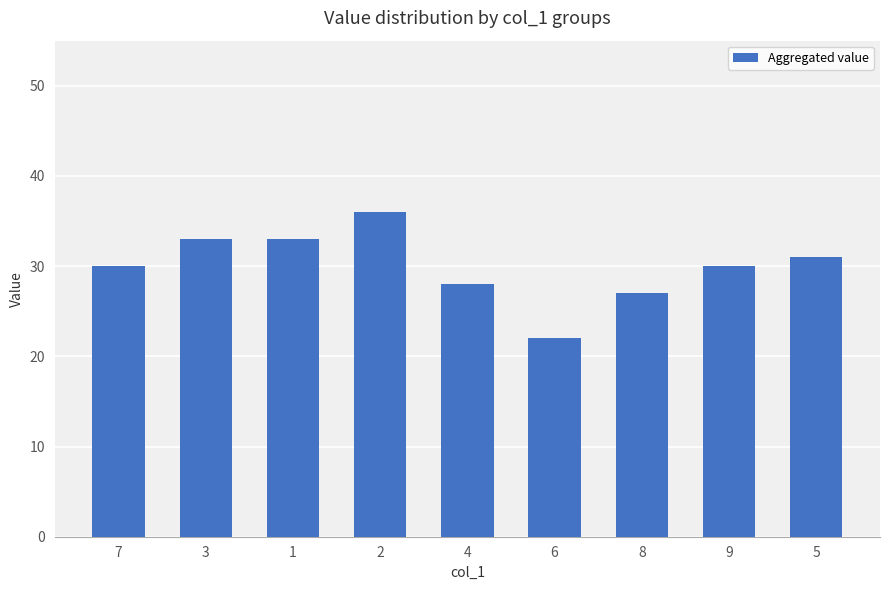

The chart shows a value of 12 at 9. True or false?

False